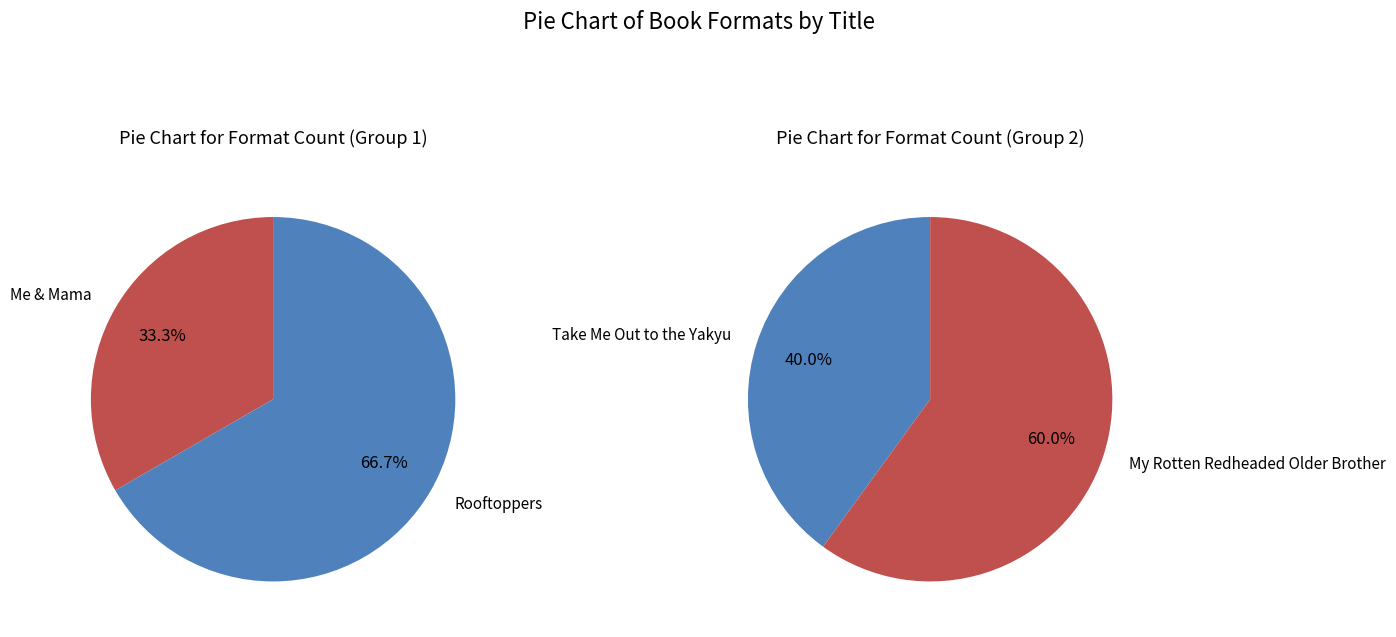

True or false: Rooftoppers accounts for 24% of the total.

False